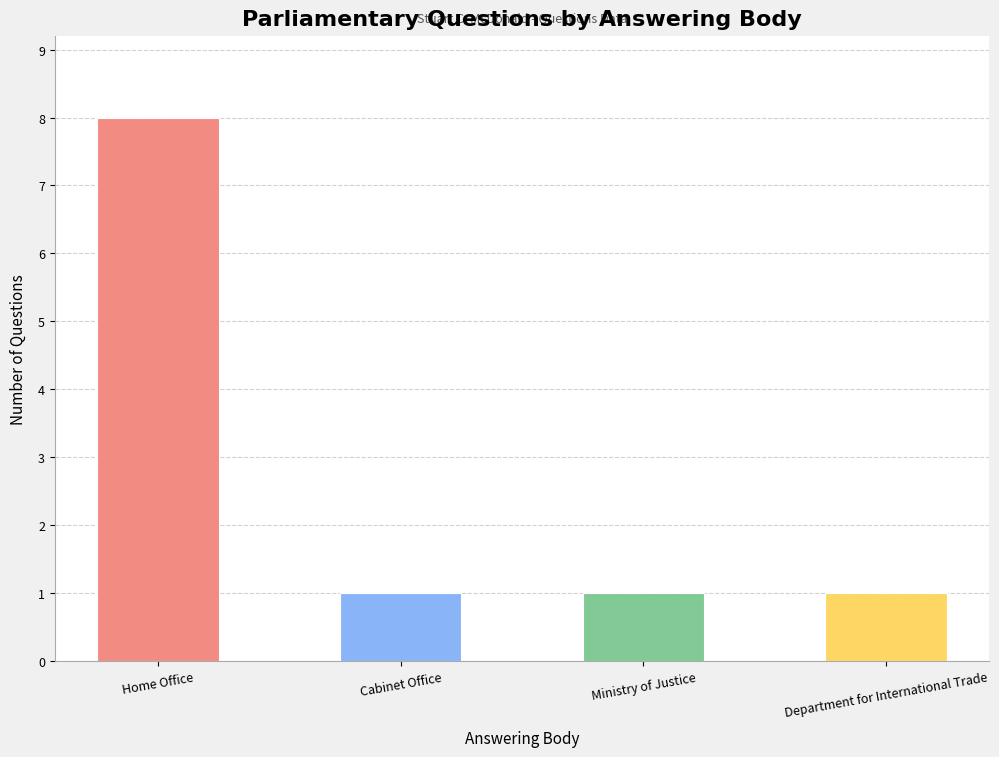

What is the difference between the maximum and minimum values?

7